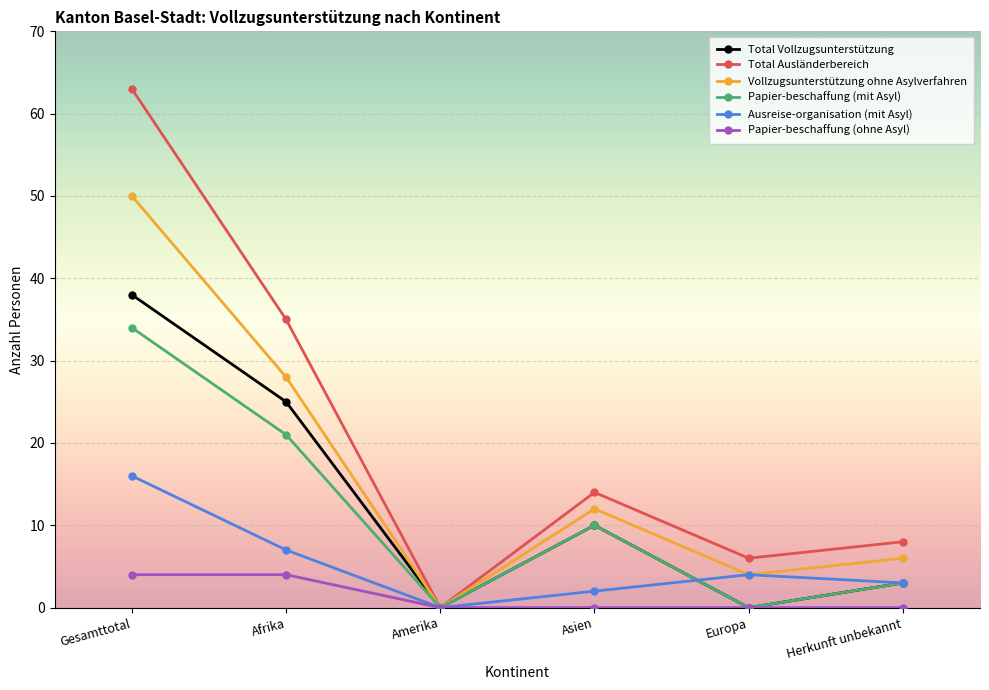

Reading left to right, extract all data points from this chart.

Total Vollzugsunterstützung: 38	25	0	10	0	3
Total Ausländerbereich: 63	35	0	14	6	8
Vollzugsunterstützung ohne Asylverfahren: 50	28	0	12	4	6
Papier-beschaffung (mit Asyl): 34	21	0	10	0	3
Ausreise-organisation (mit Asyl): 16	7	0	2	4	3
Papier-beschaffung (ohne Asyl): 4	4	0	0	0	0